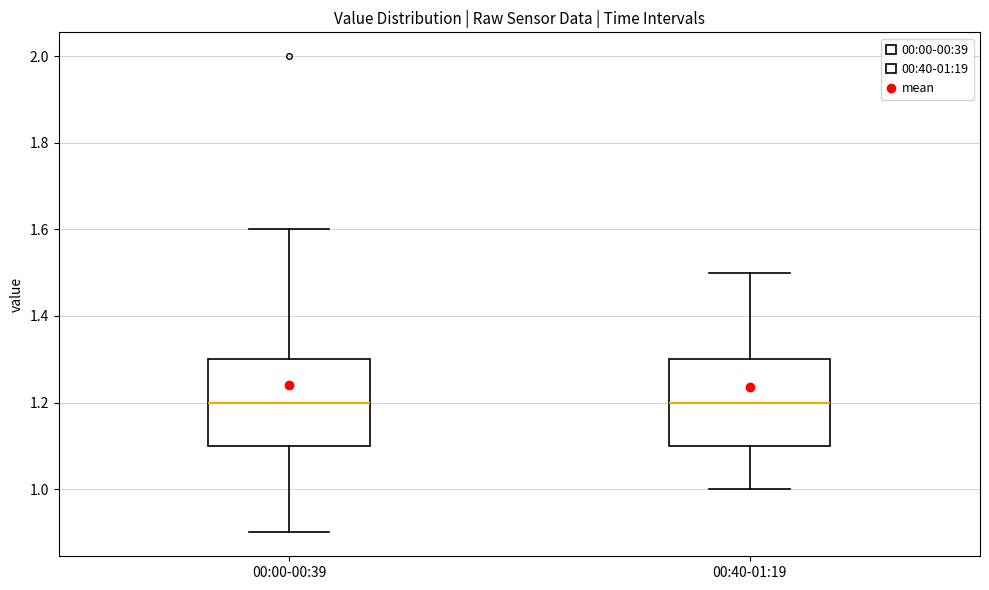

Reading left to right, read every box against the y-axis: the position of its median line, the range the box covers, and the ends of its whiskers. The values are not printed on the chart, so give them approximately, as read against the axis.

00:00-00:39: median 1.2, box 1.1 to 1.3, whiskers 0.9 to 1.6
00:40-01:19: median 1.2, box 1.1 to 1.3, whiskers 1.0 to 1.5